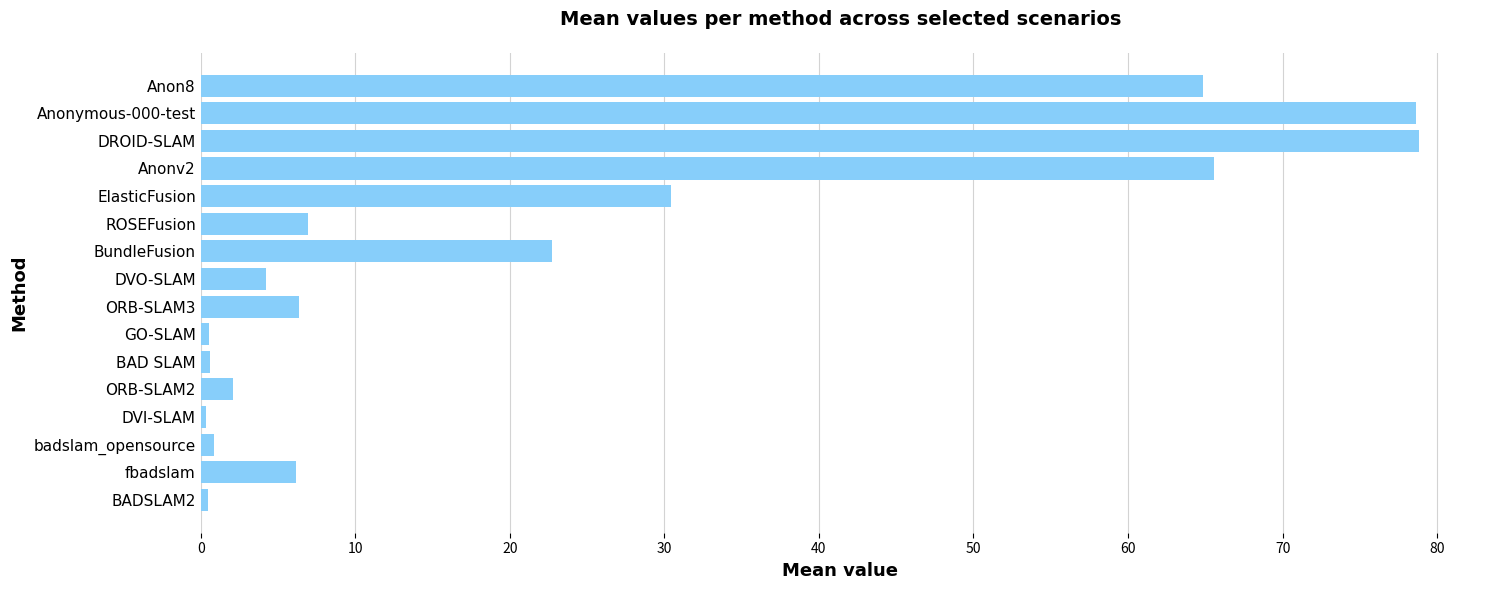

What is the approximate value at ElasticFusion?

30.5